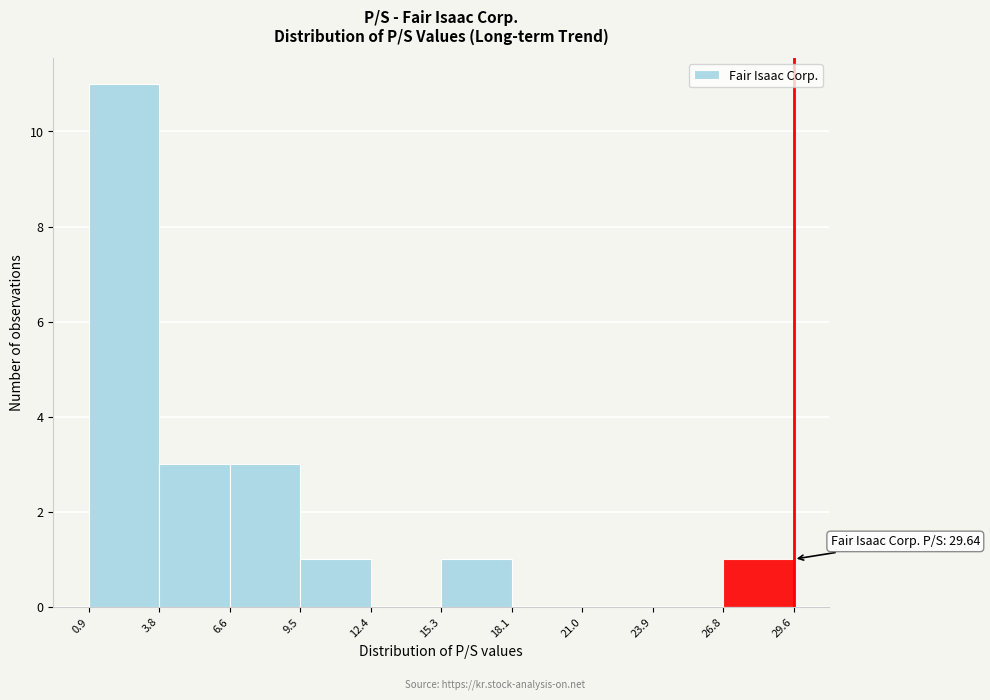

Which range on the x-axis has the tallest bar?

0.9 to 3.8